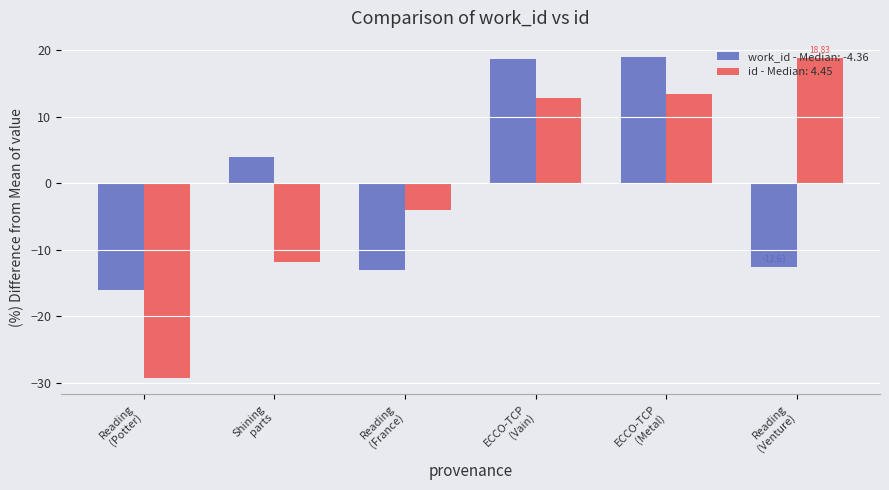

What is the difference between the second highest and second lowest values in the work_id - Median: -4.36 series?

31.7